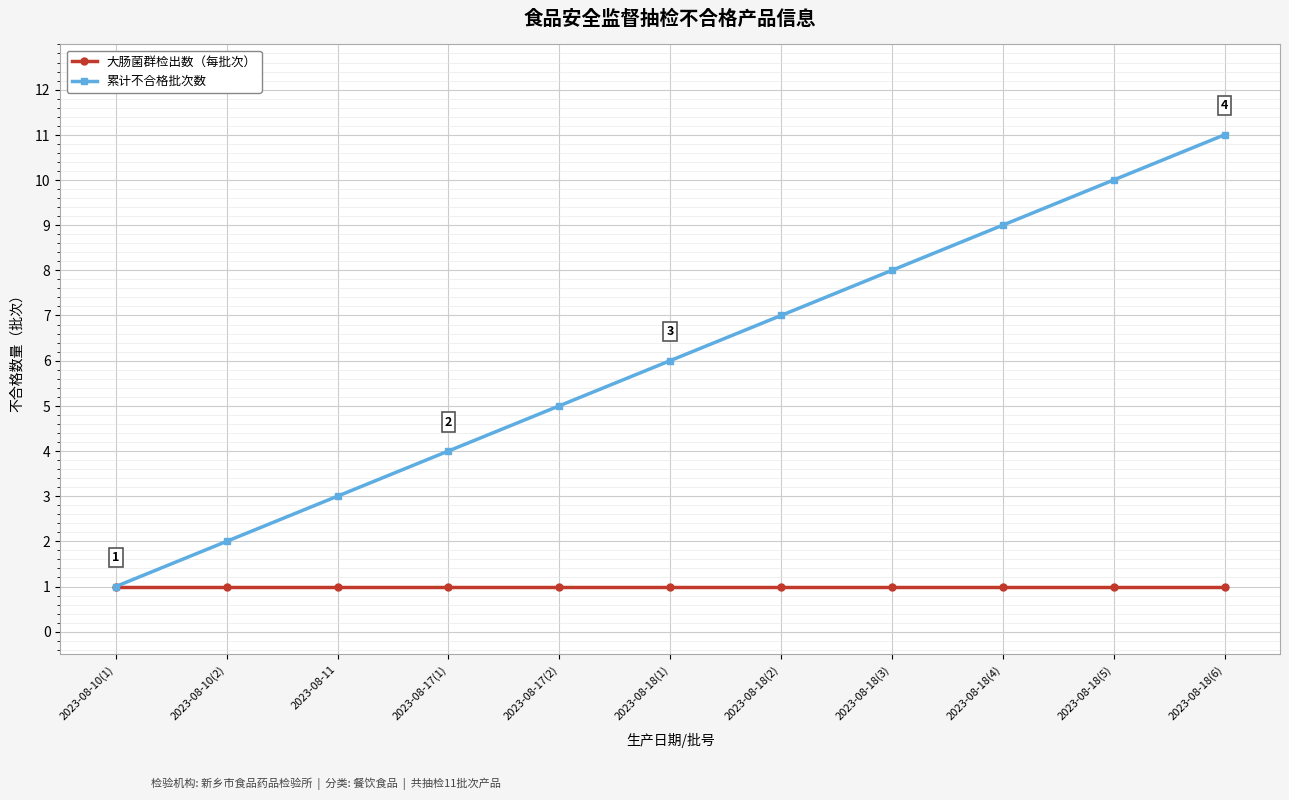

Which series has the largest total across all categories?

累计不合格批次数